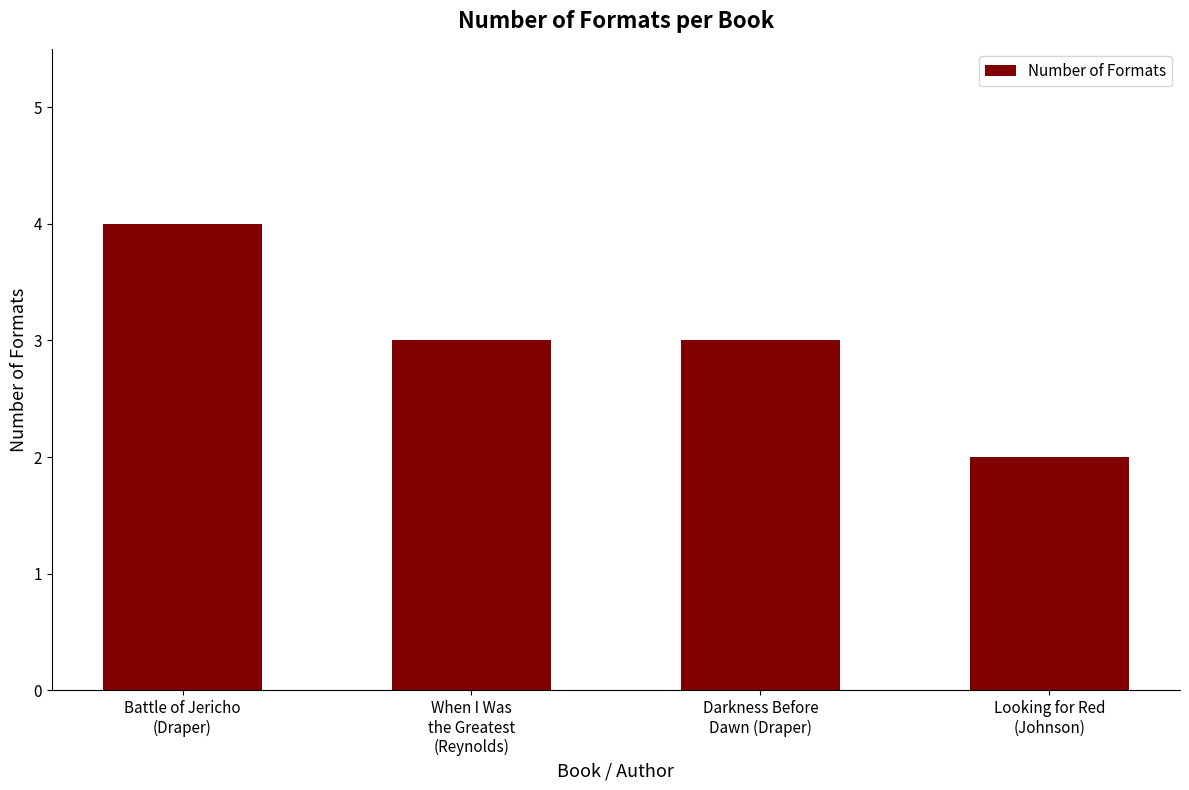

What is the difference between the values at Darkness Before
Dawn (Draper) and Battle of Jericho
(Draper)?

1